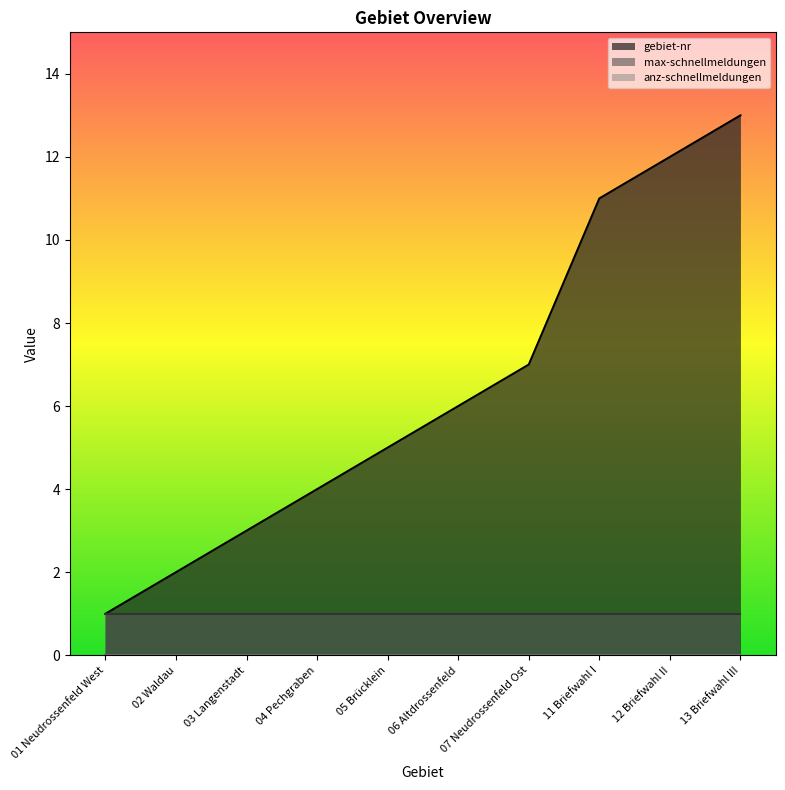

Reading left to right, what are all the values shown in this chart?

gebiet-nr: 1	2	3	4	5	6	7	11	12	13
max-schnellmeldungen: 1	1	1	1	1	1	1	1	1	1
anz-schnellmeldungen: 0	0	0	0	0	0	0	0	0	0